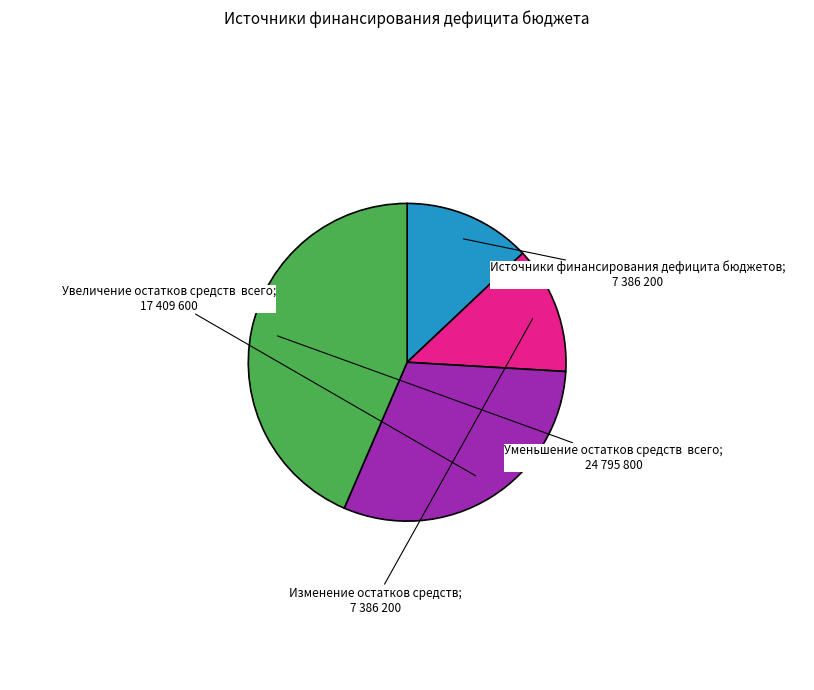

Does any single category account for the majority?

No